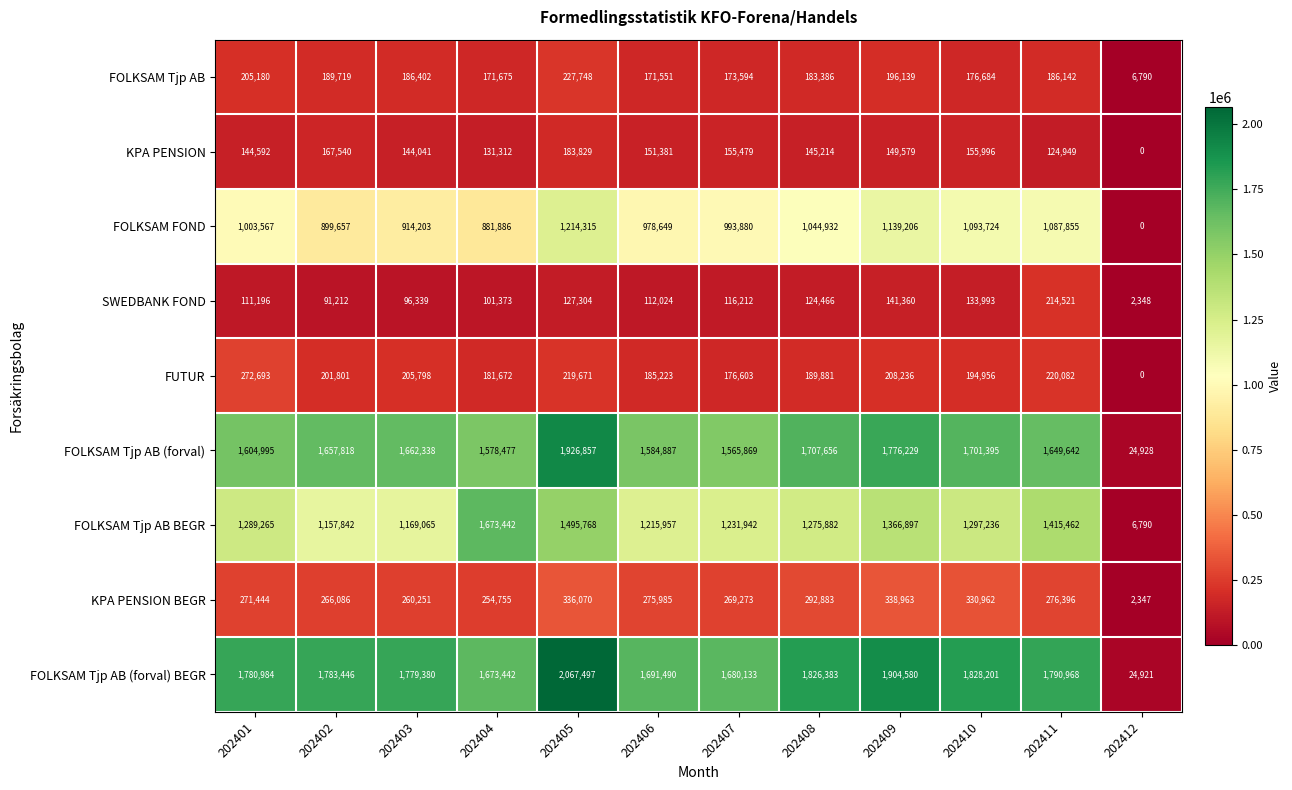

Which series changed the most between 202408 and 202412?

FOLKSAM Tjp AB (forval) BEGR